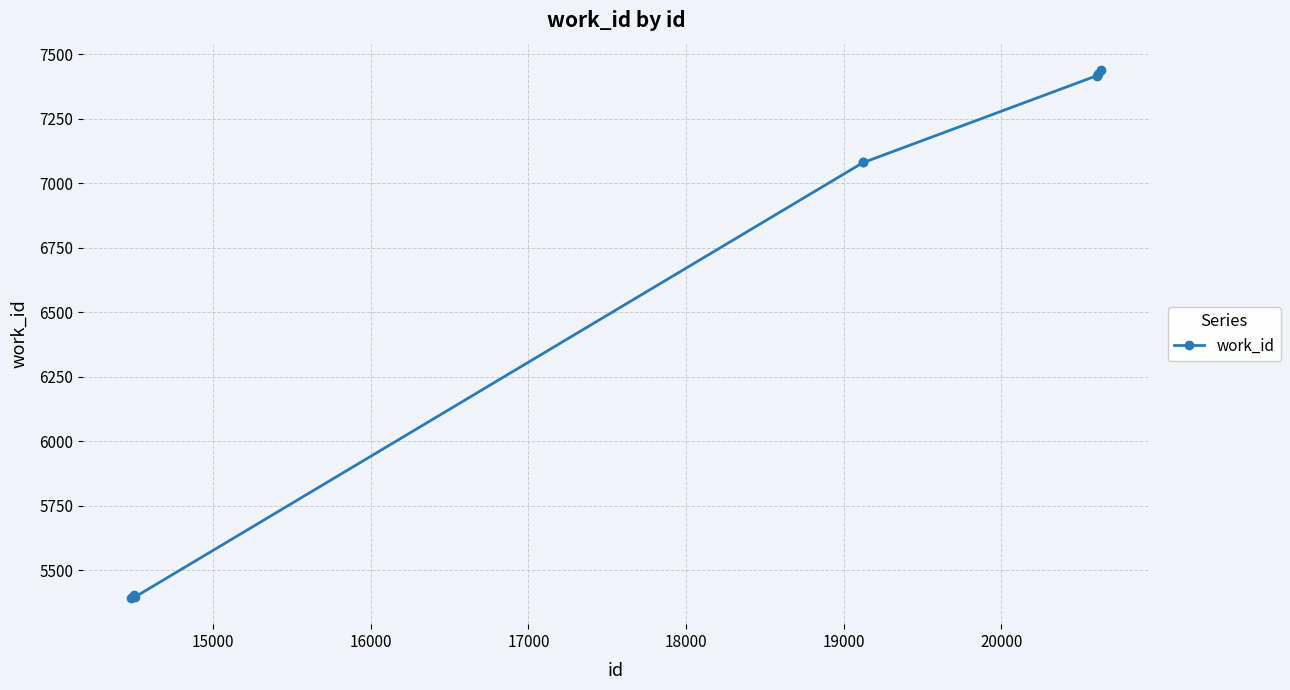

What is the difference between the maximum and second lowest values?

2041